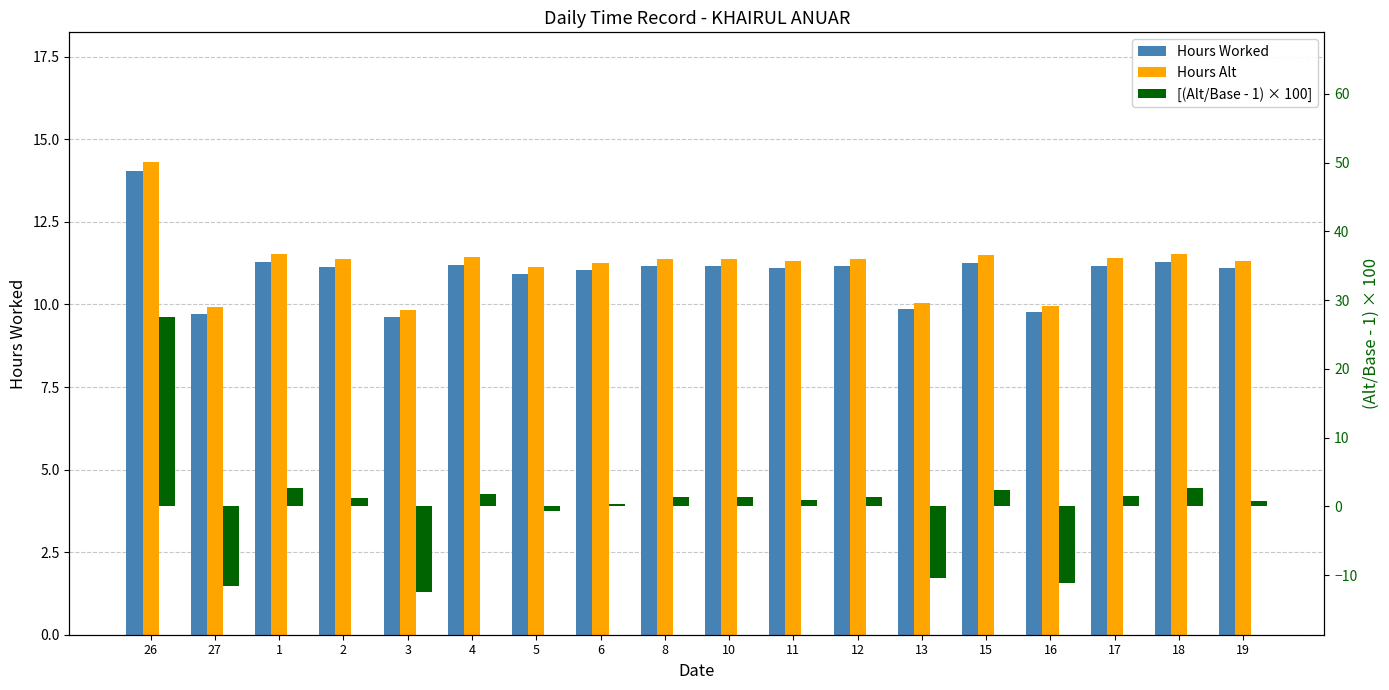

Is the value of Hours Alt at 27 greater than the value of Hours Worked at 15?

No